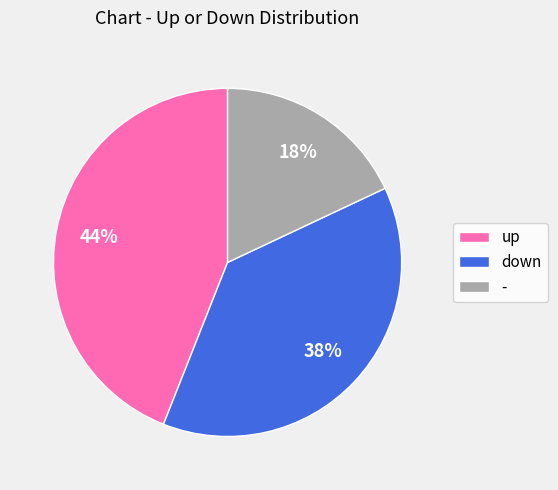

The up slice represents 44% of the pie. True or false?

True